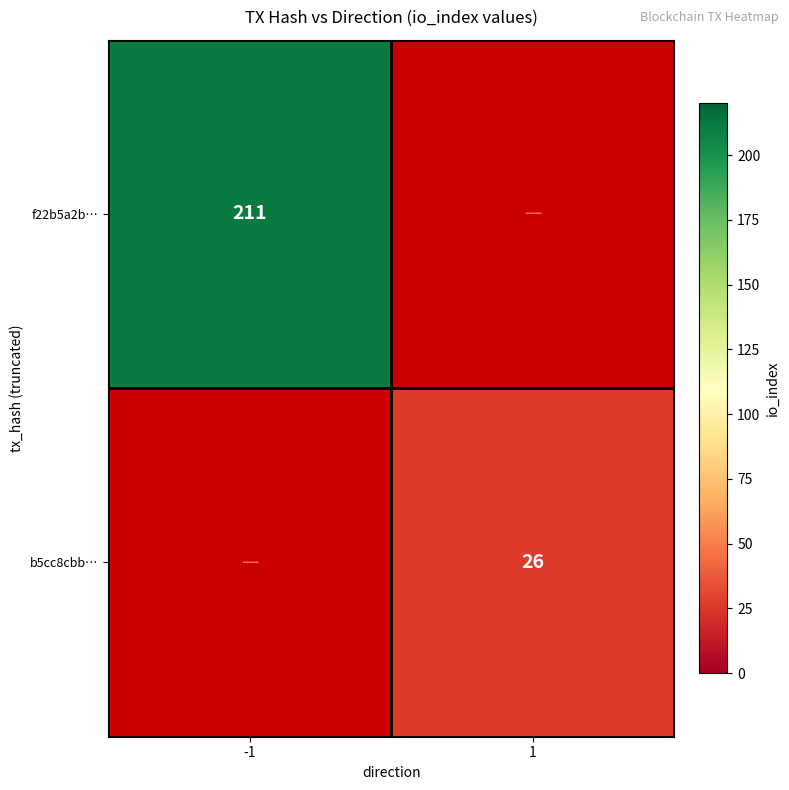

How many series are shown in this chart?

2